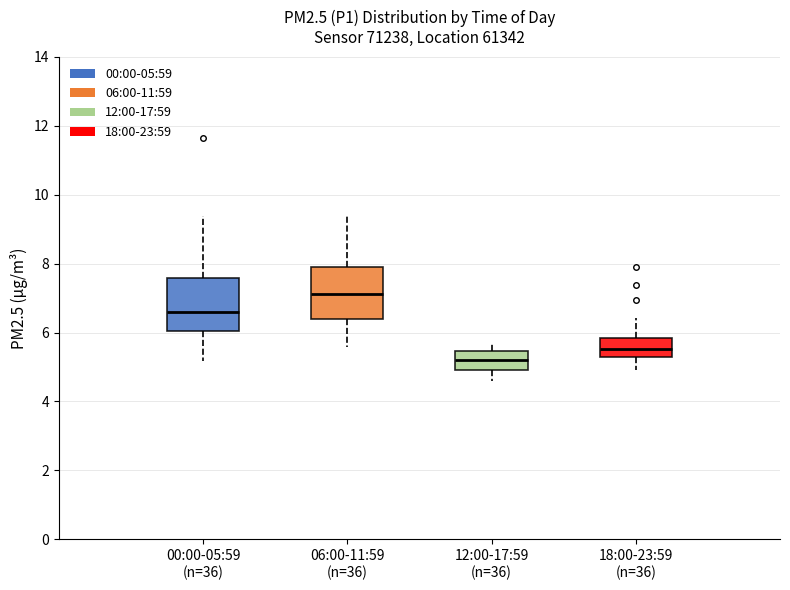

Where is the lower edge of the box for 00:00-05:59 (n=36) on the y-axis? The values are not printed on the chart, so give them approximately, as read against the axis.

6.0